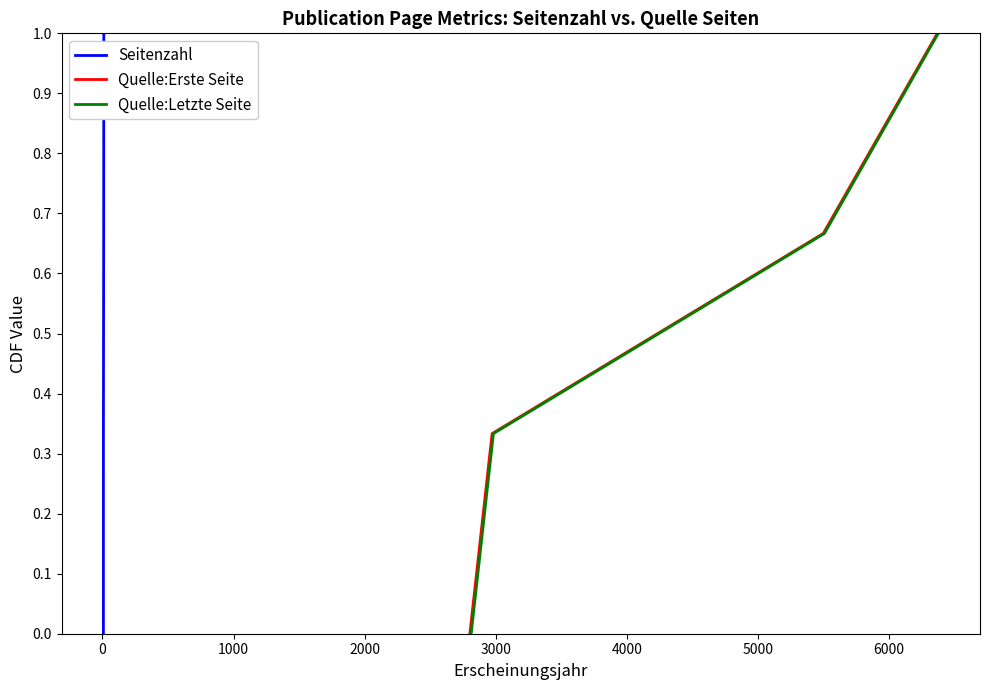

True or false: Seitenzahl has more than 1 points higher than both neighbors.

False